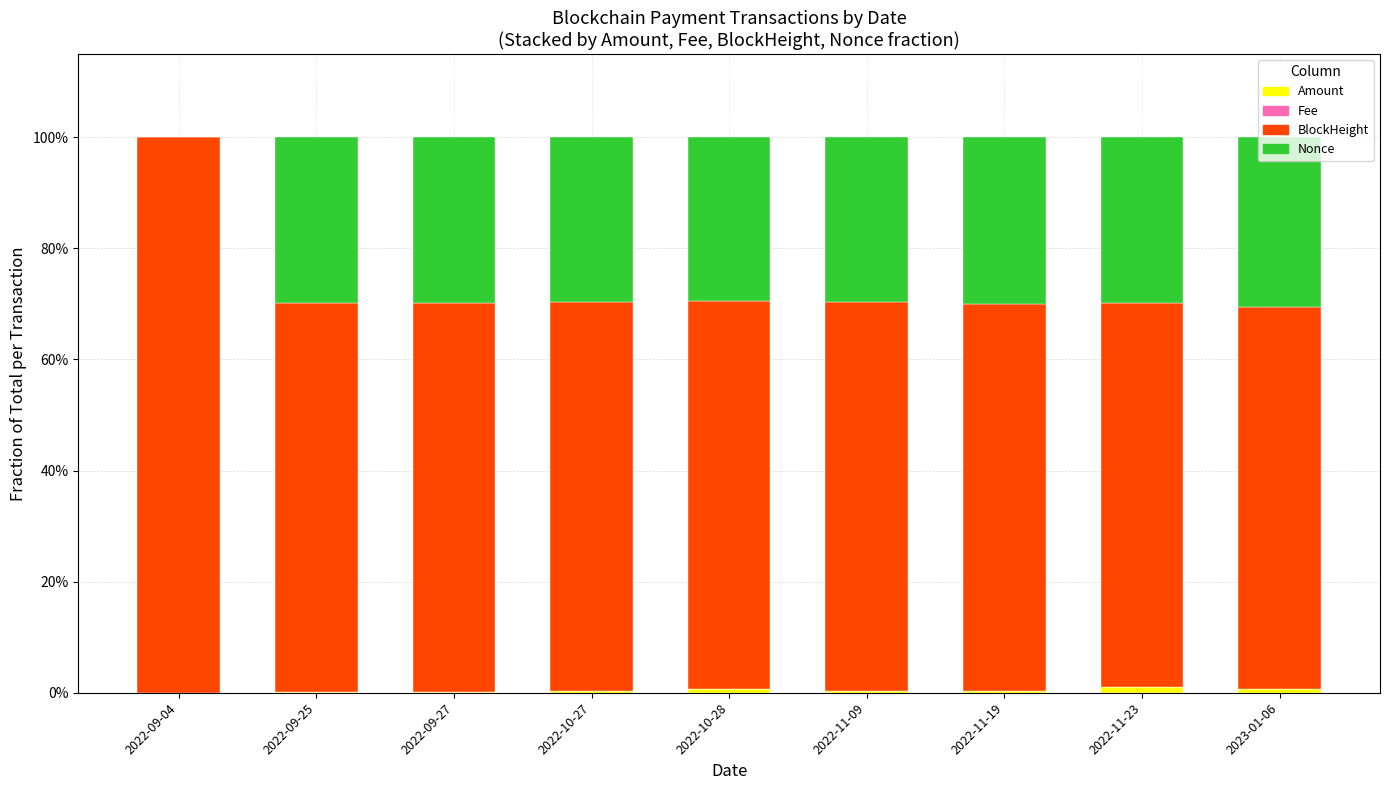

The Amount series shows 0.0 at 2022-10-27. True or false?

True